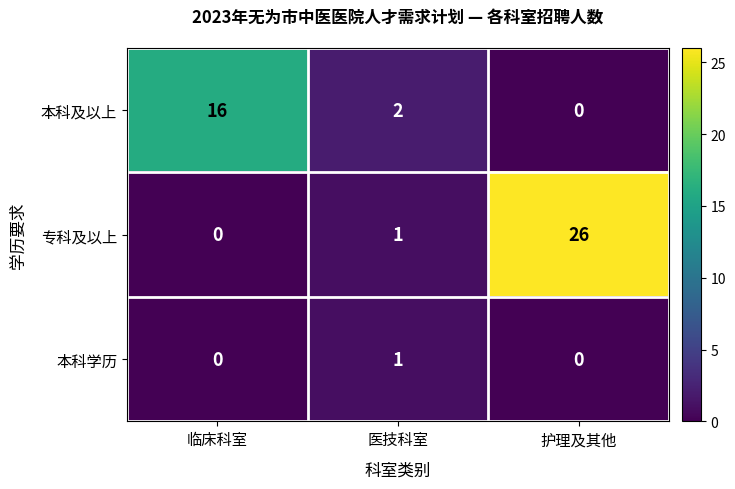

Reading right to left, transcribe all the data shown in this chart.

本科及以上: 护理及其他=0	医技科室=2	临床科室=16
专科及以上: 护理及其他=26	医技科室=1	临床科室=0
本科学历: 护理及其他=0	医技科室=1	临床科室=0